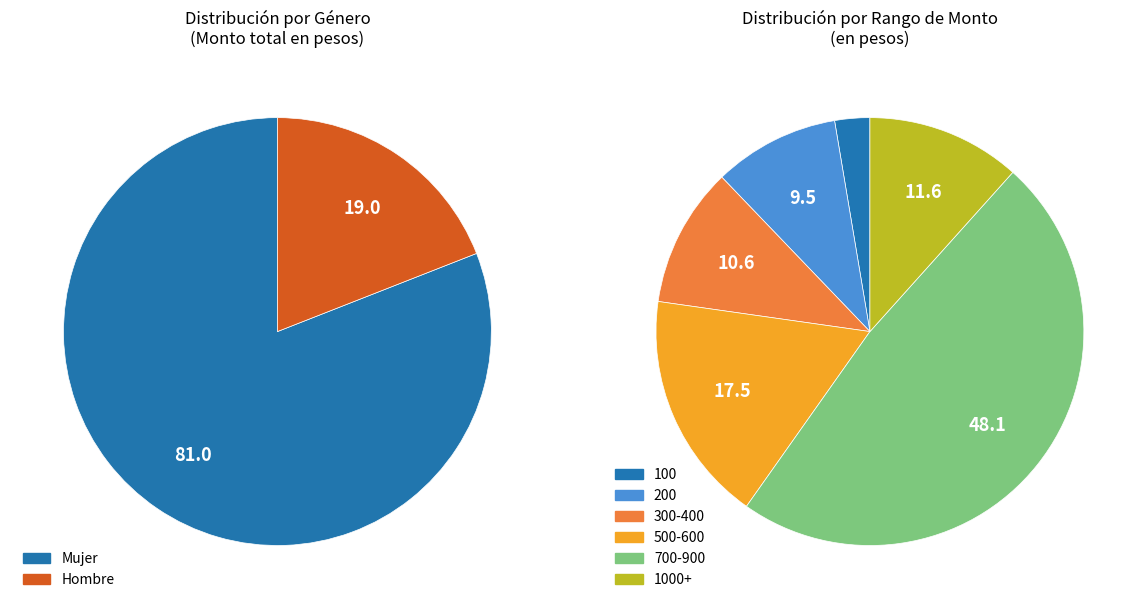

Is it true that Hombre (400-600) is 20% of the pie?

False